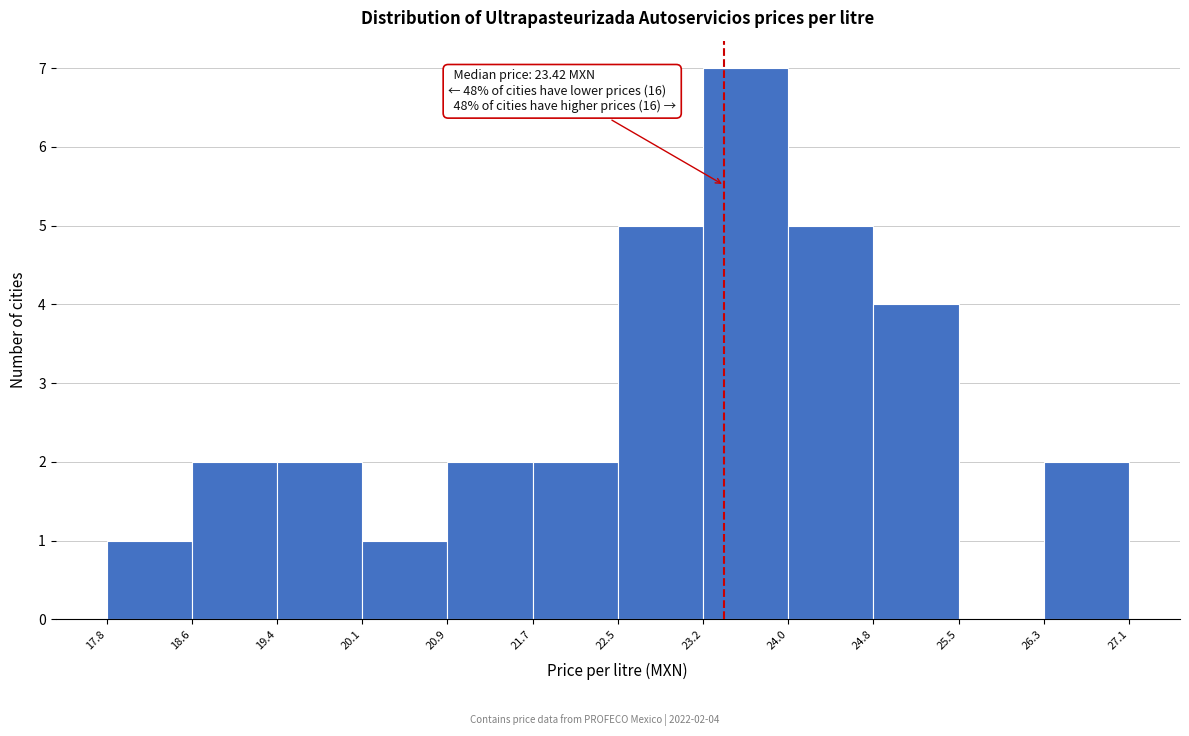

Which range on the x-axis has the tallest bar?

23.2 to 24.0